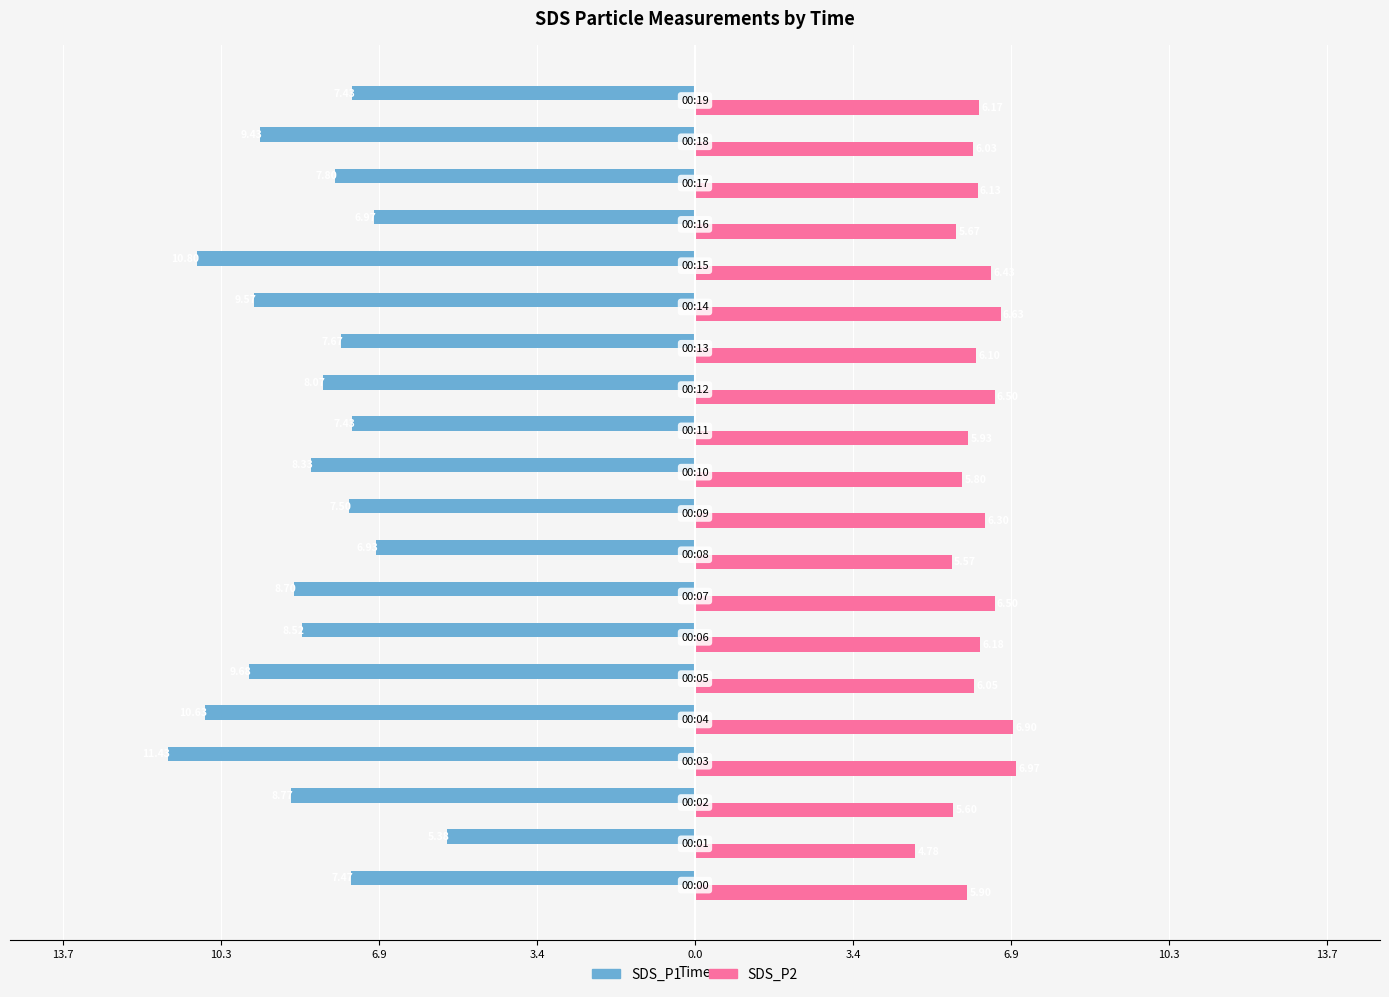

What are all the series names shown in the legend?

SDS_P1, SDS_P2